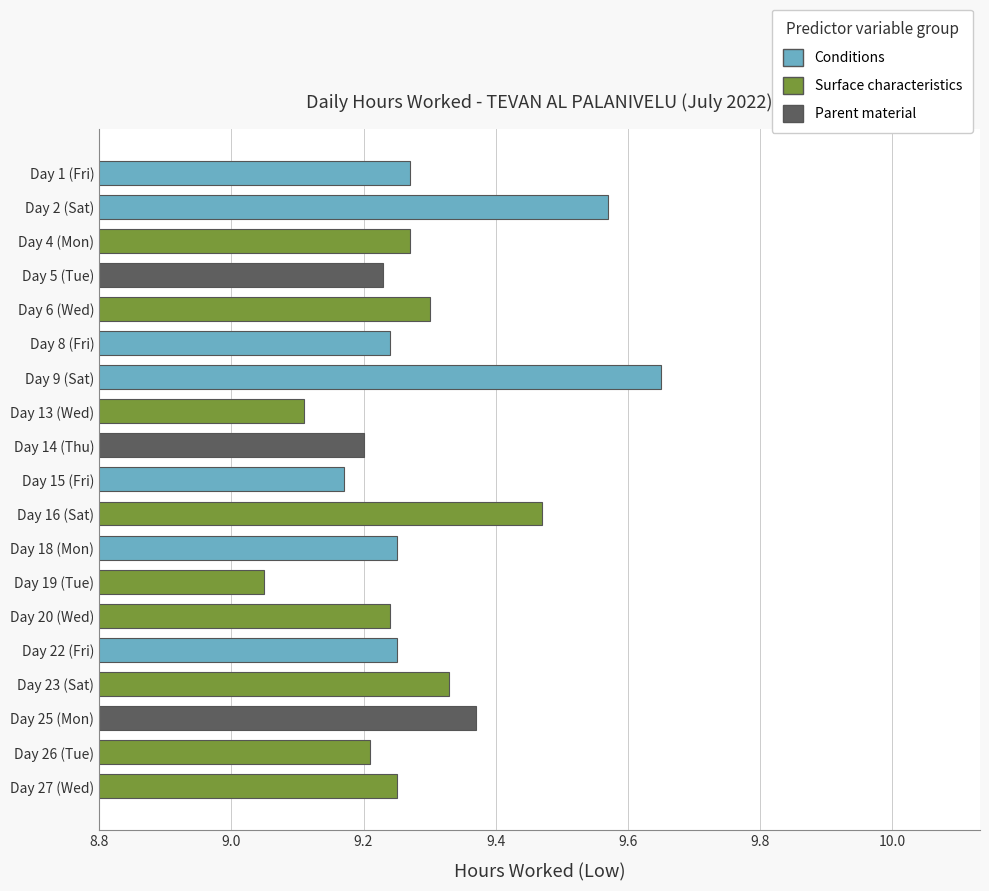

Where is the data nearest to the value 9?

Day 19 (Tue)